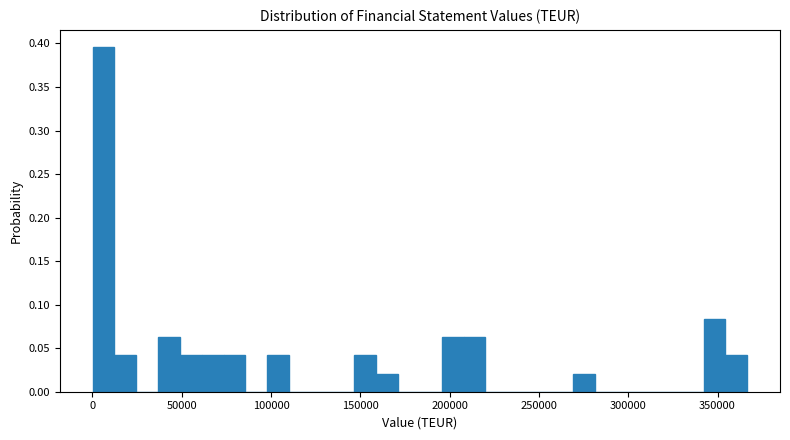

Read against the x-axis, roughly where is the centre of the tallest bar?

5000